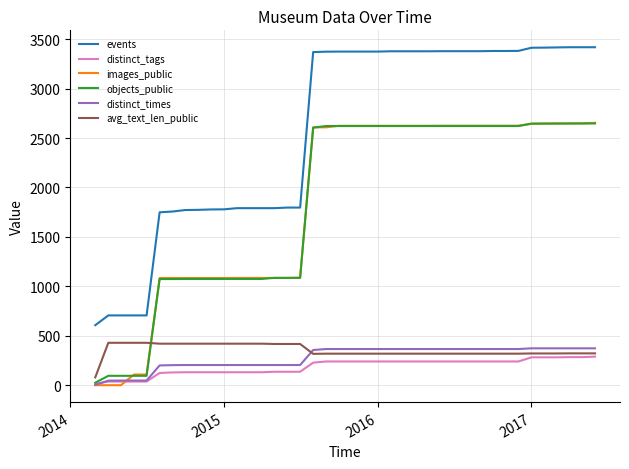

Which series has the largest total across all categories?

events